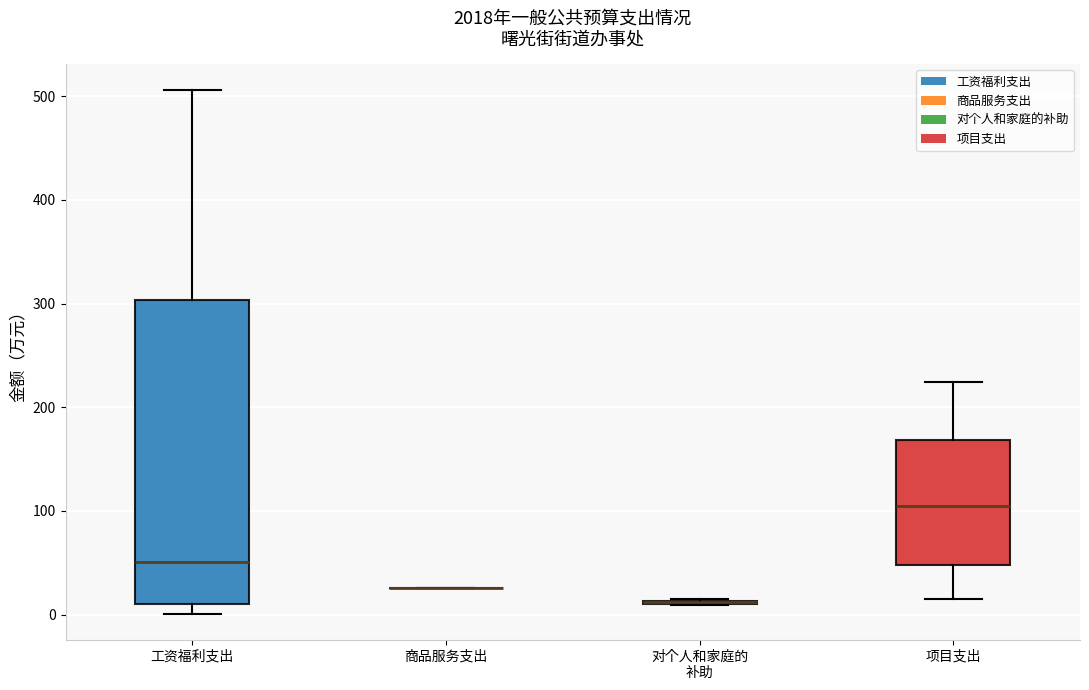

Reading left to right, read every box against the y-axis: the position of its median line, the range the box covers, and the ends of its whiskers. The values are not printed on the chart, so give them approximately, as read against the axis.

工资福利支出: median 50, box 10 to 300, whiskers 0 to 510
商品服务支出: box collapsed to a line at 30, whiskers 30 to 30
对个人和家庭的 补助: box collapsed to a line at 10, whiskers 10 to 10
项目支出: median 100, box 50 to 170, whiskers 20 to 220